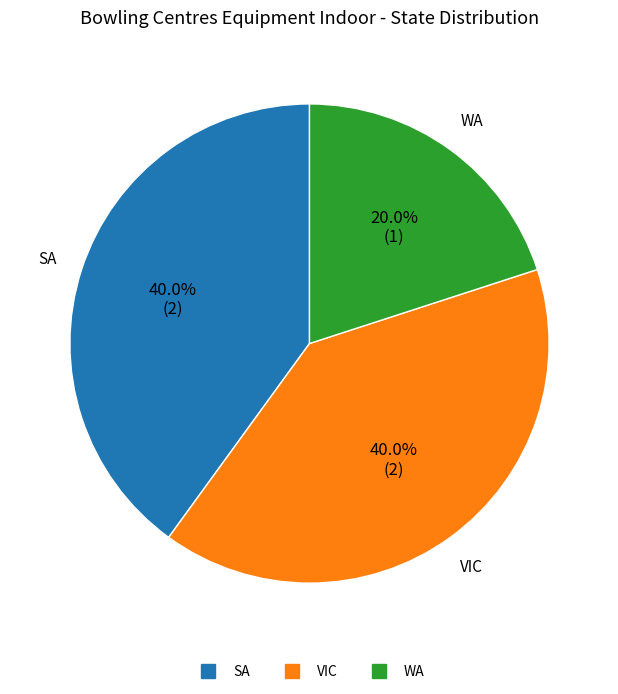

How many segments does this pie chart have?

3